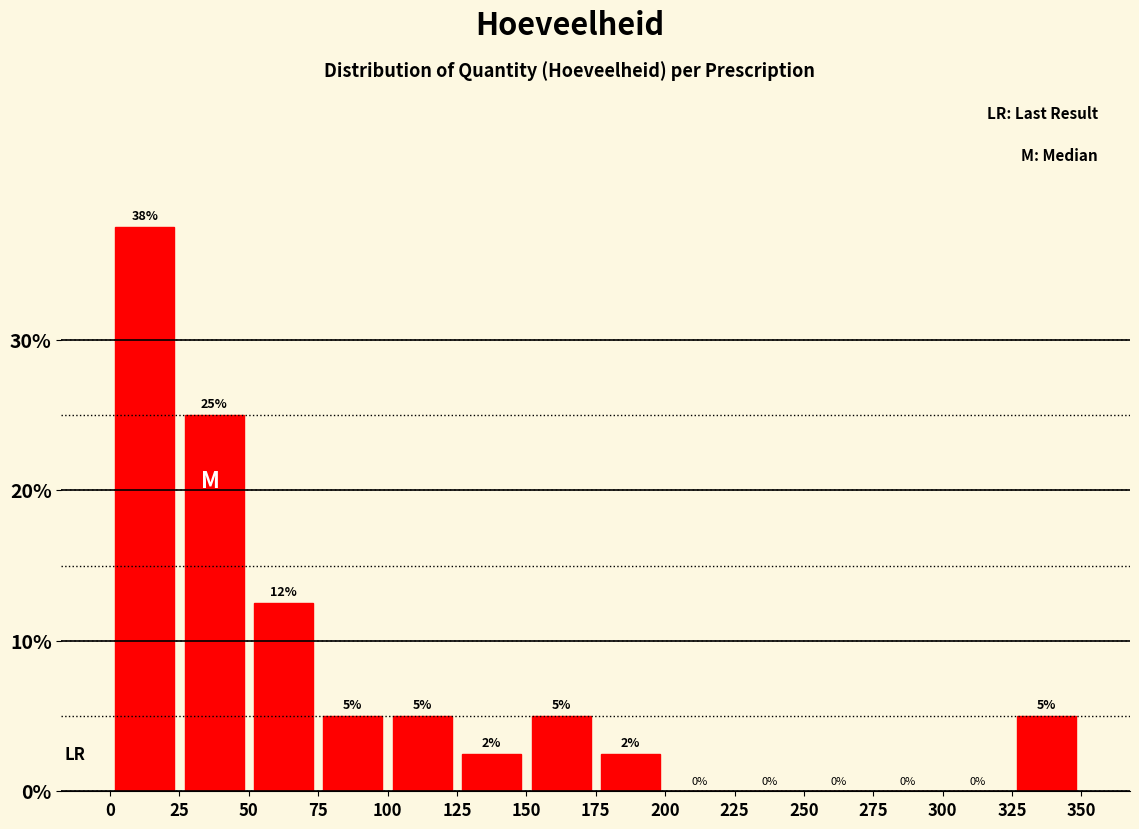

Over which range of the x-axis is the bar tallest?

0 to 25